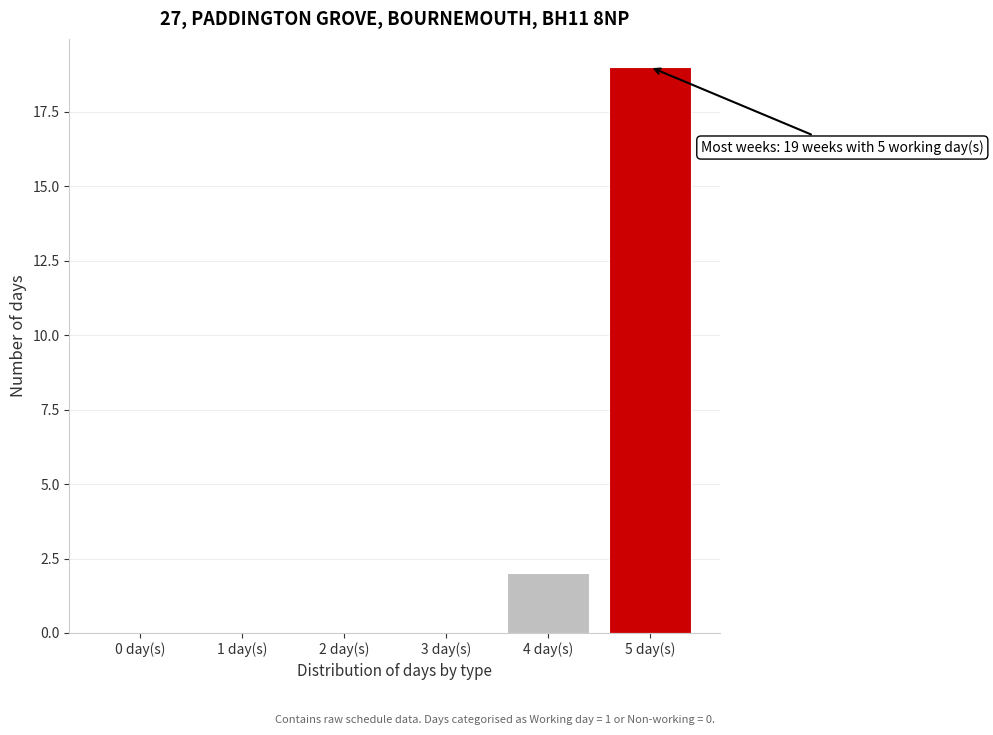

Reading right to left, list all the values displayed in this chart.

5 day(s)=19	4 day(s)=2	3 day(s)=0	2 day(s)=0	1 day(s)=0	0 day(s)=0